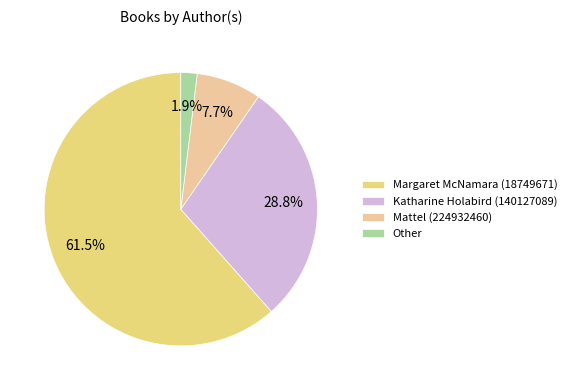

Is Other the majority of the pie?

No